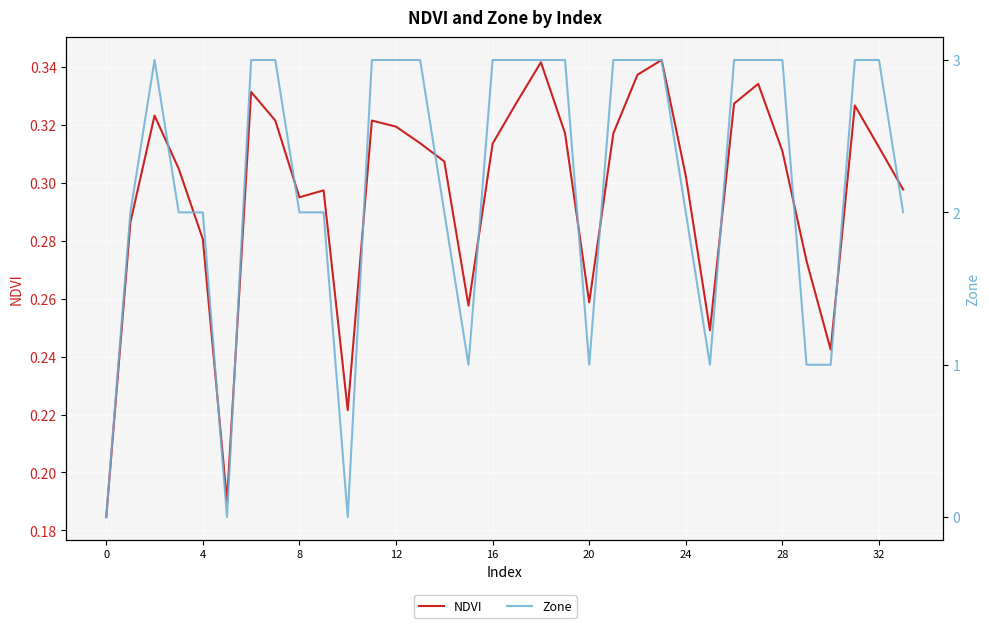

Which series ends up on top after the final intersection of Zone and NDVI?

Zone